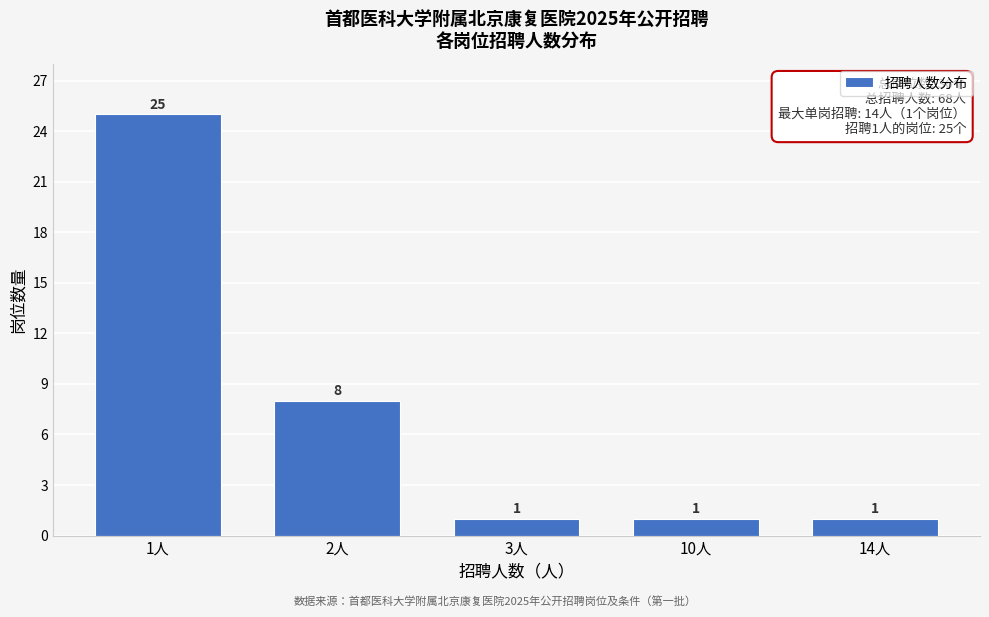

Reading left to right, transcribe all the data shown in this chart.

1人=25	2人=8	3人=1	10人=1	14人=1